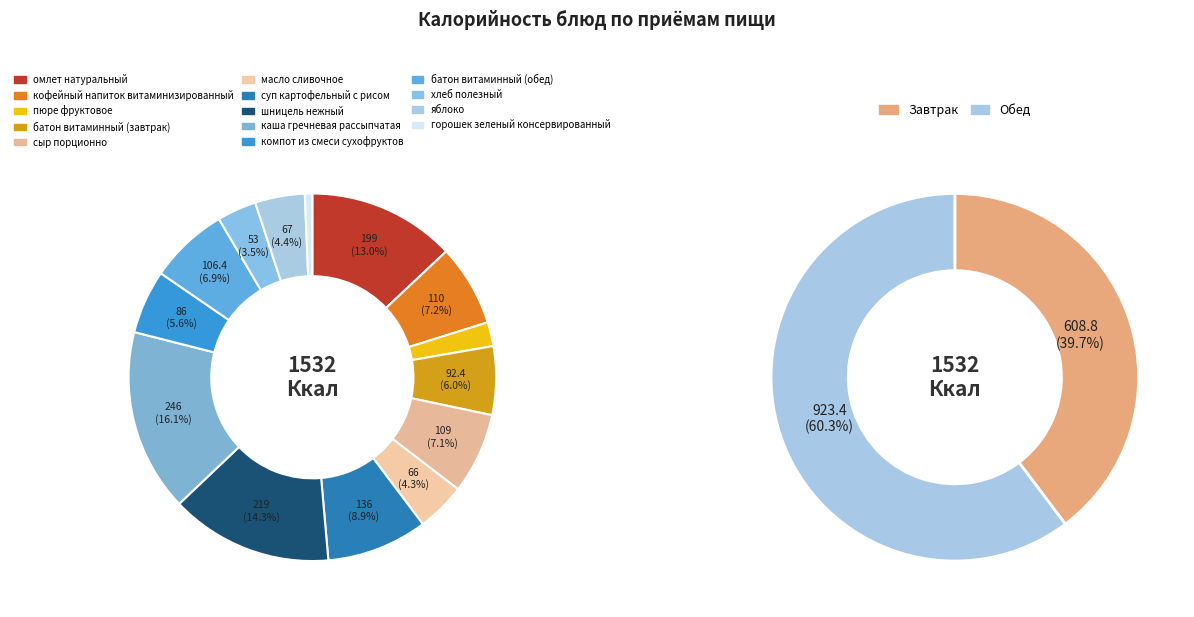

How many segments does this pie chart have?

14